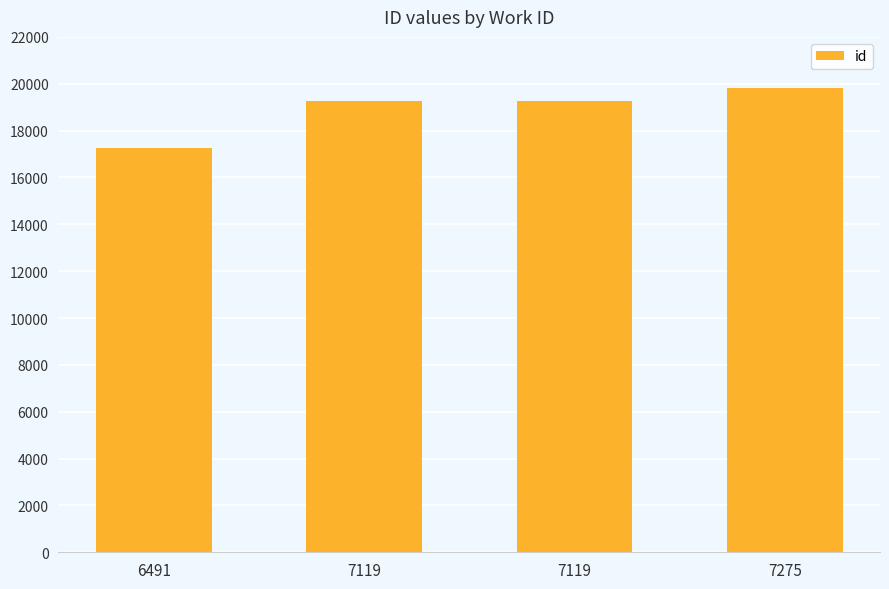

How many categories are shown in the chart?

4